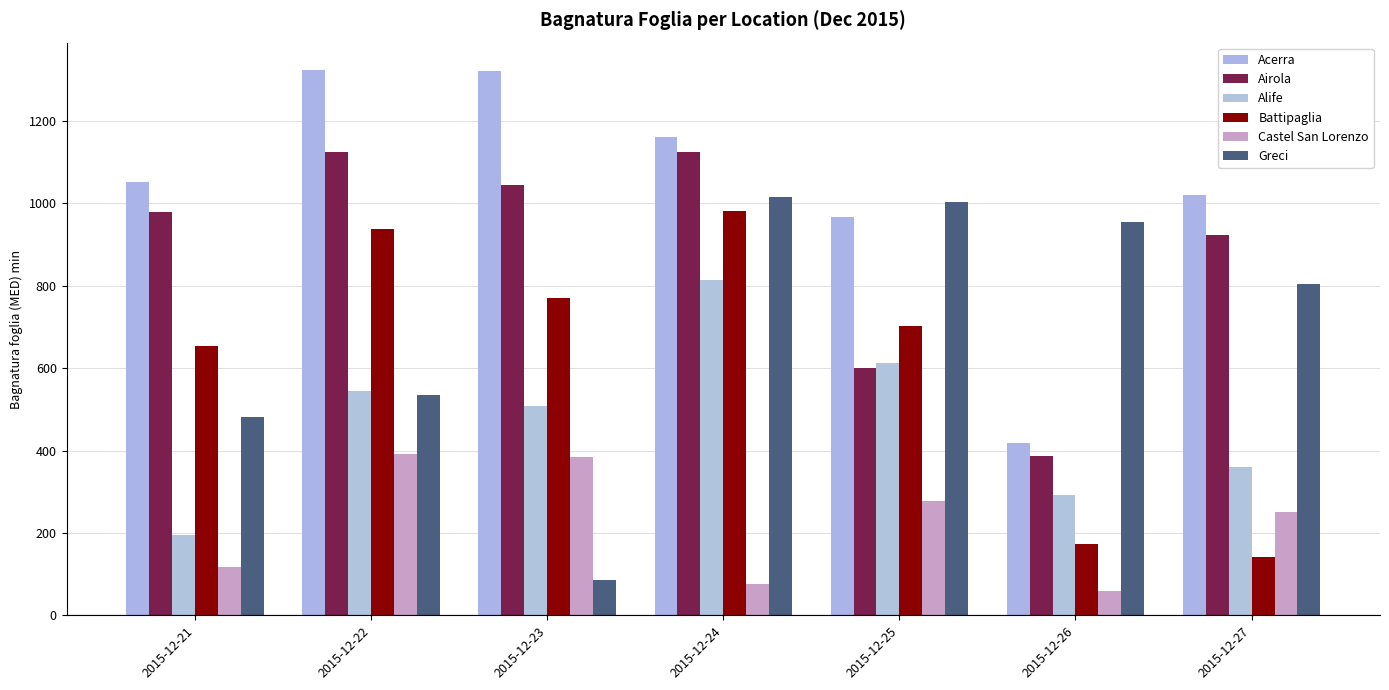

Is it true that Battipaglia equals 271.4 at 2015-12-21?

False